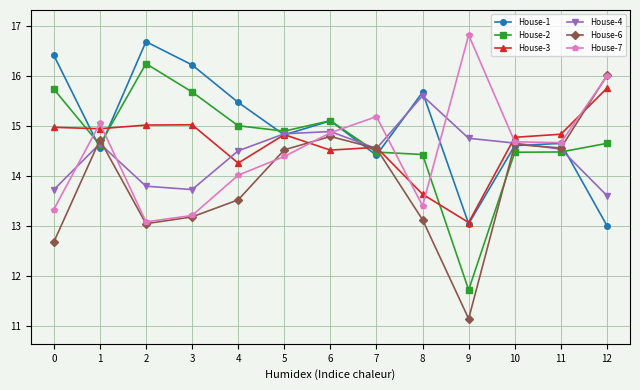

What is the spread (max minus min) of values at 1?

0.5